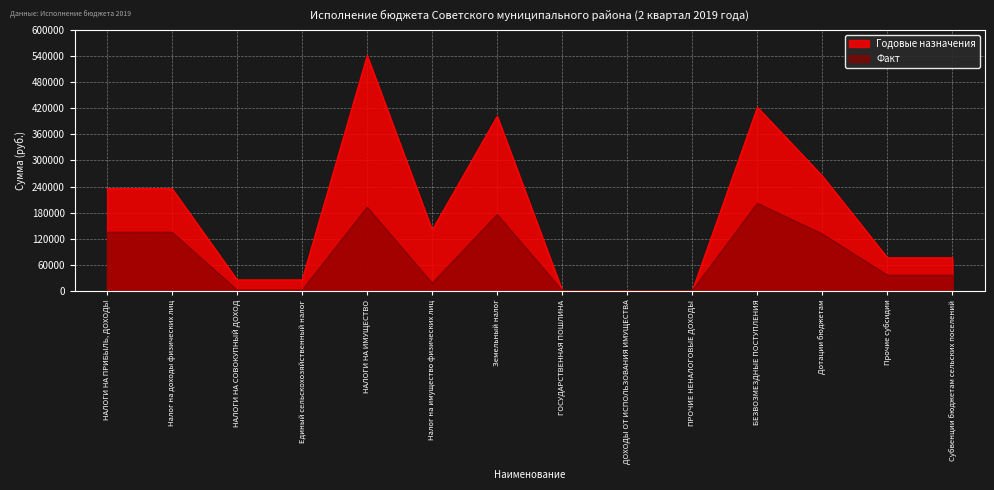

Which series has the largest total across all categories?

Годовые назначения